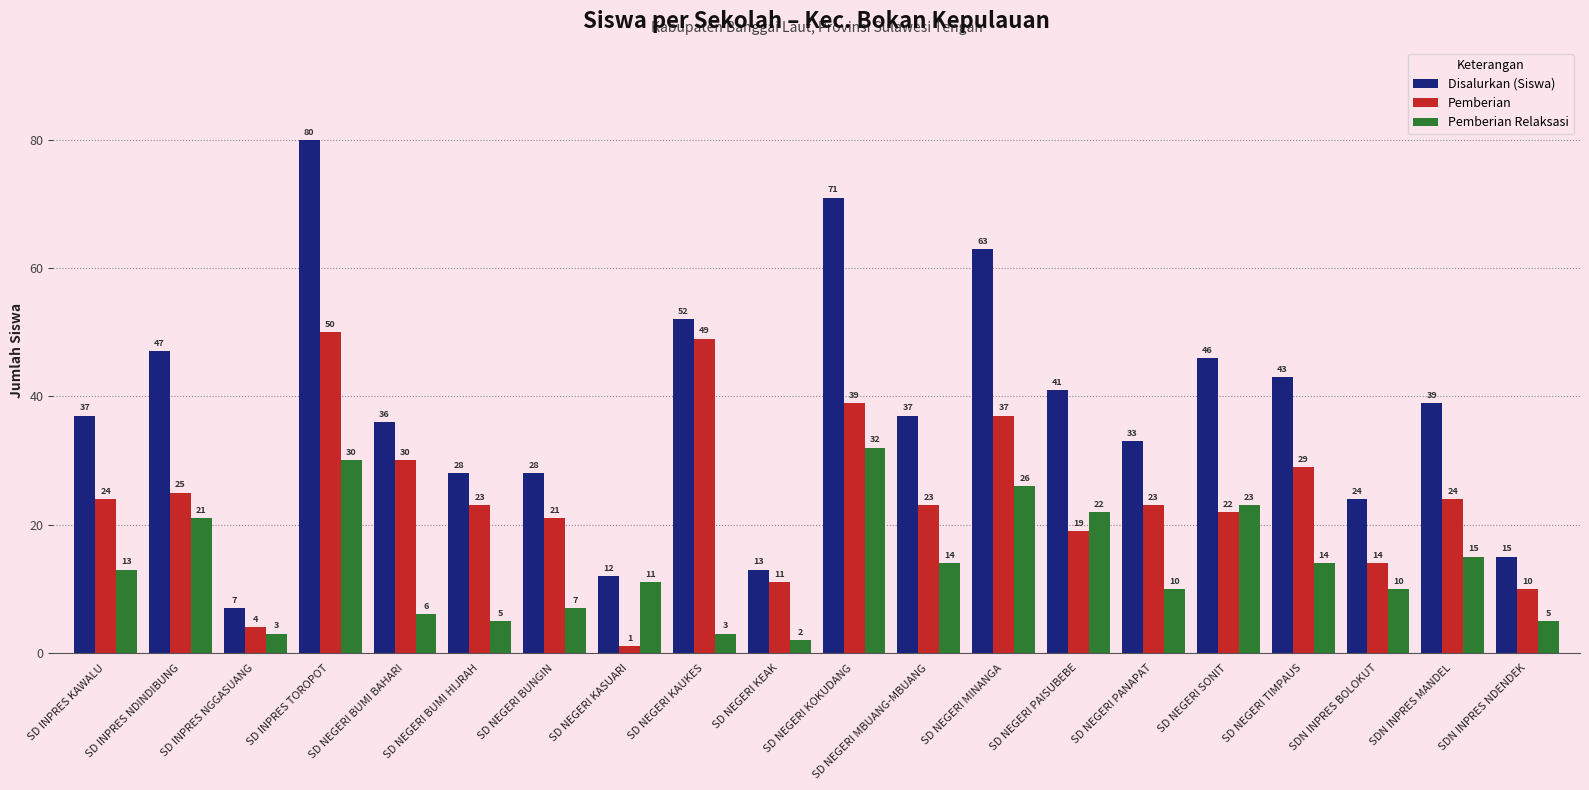

What is the difference between the maximum and minimum values in the Pemberian series?

49